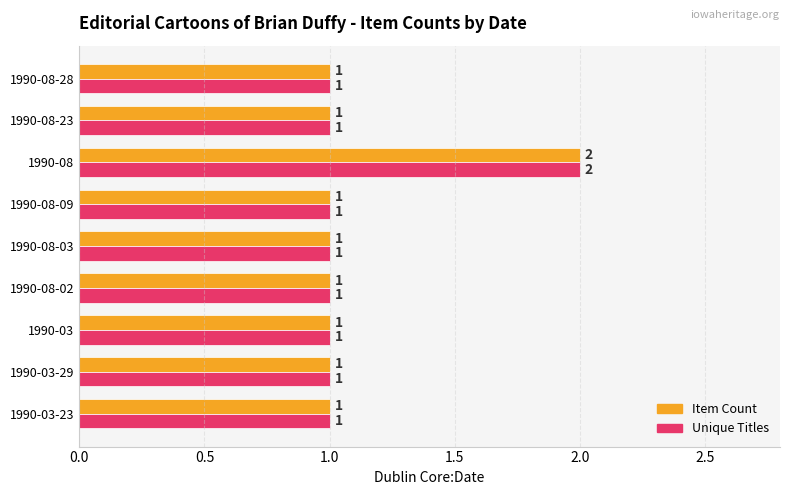

What are all the series names shown in the legend?

Item Count, Unique Titles